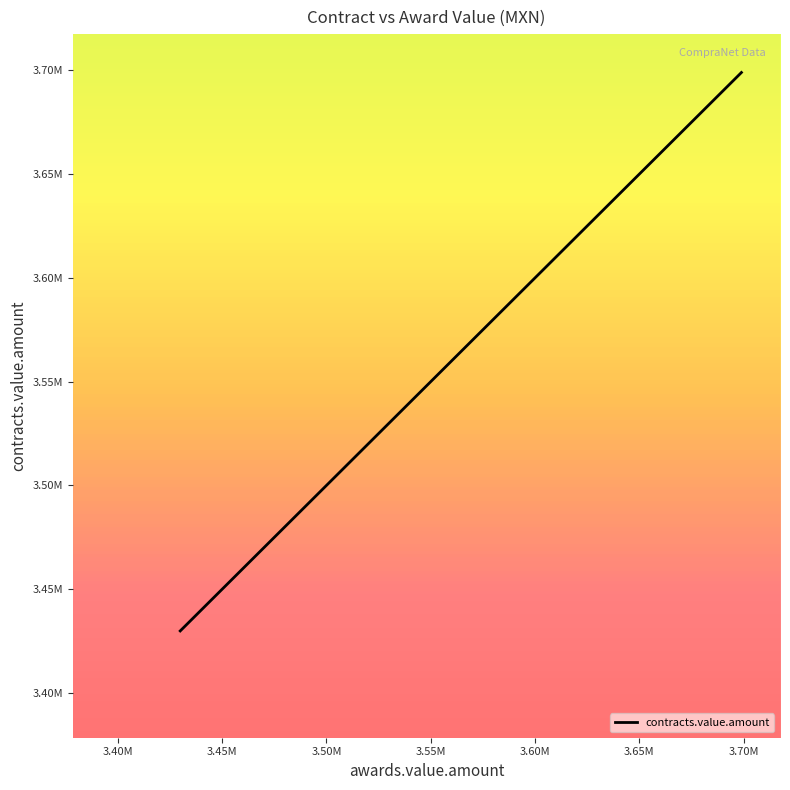

Does the chart display data point markers on the line(s)?

No